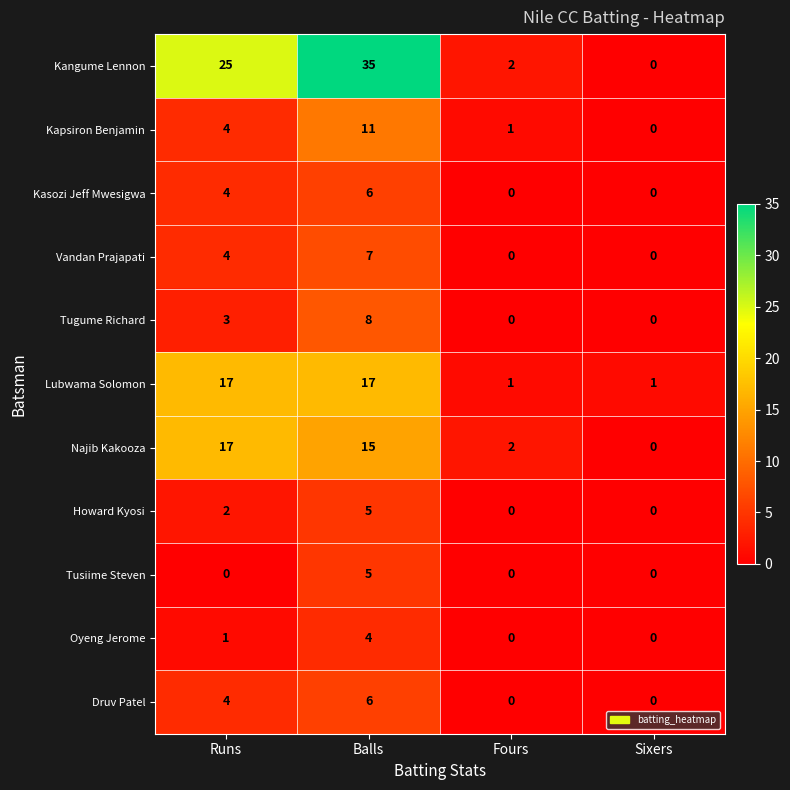

What is the difference between the maximum and second lowest values in the Oyeng Jerome series?

4